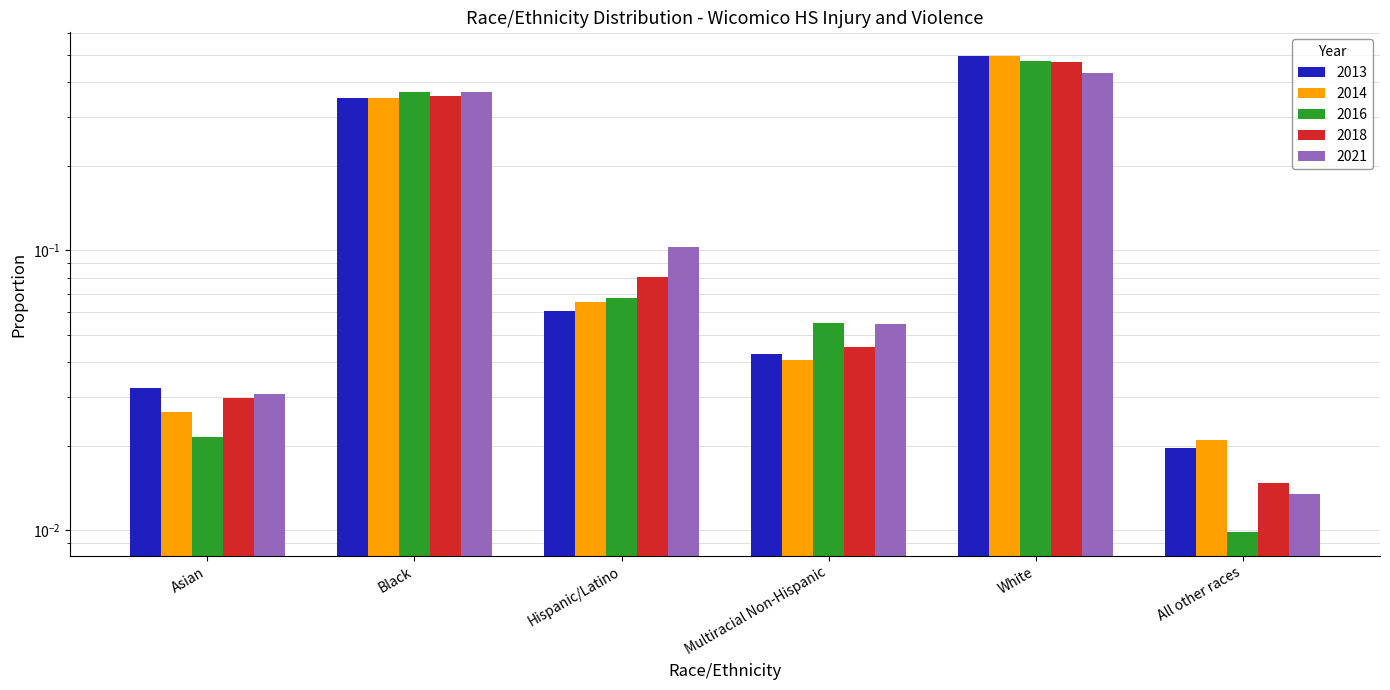

What is the difference between the second highest and minimum values in the 2018 series?

0.3